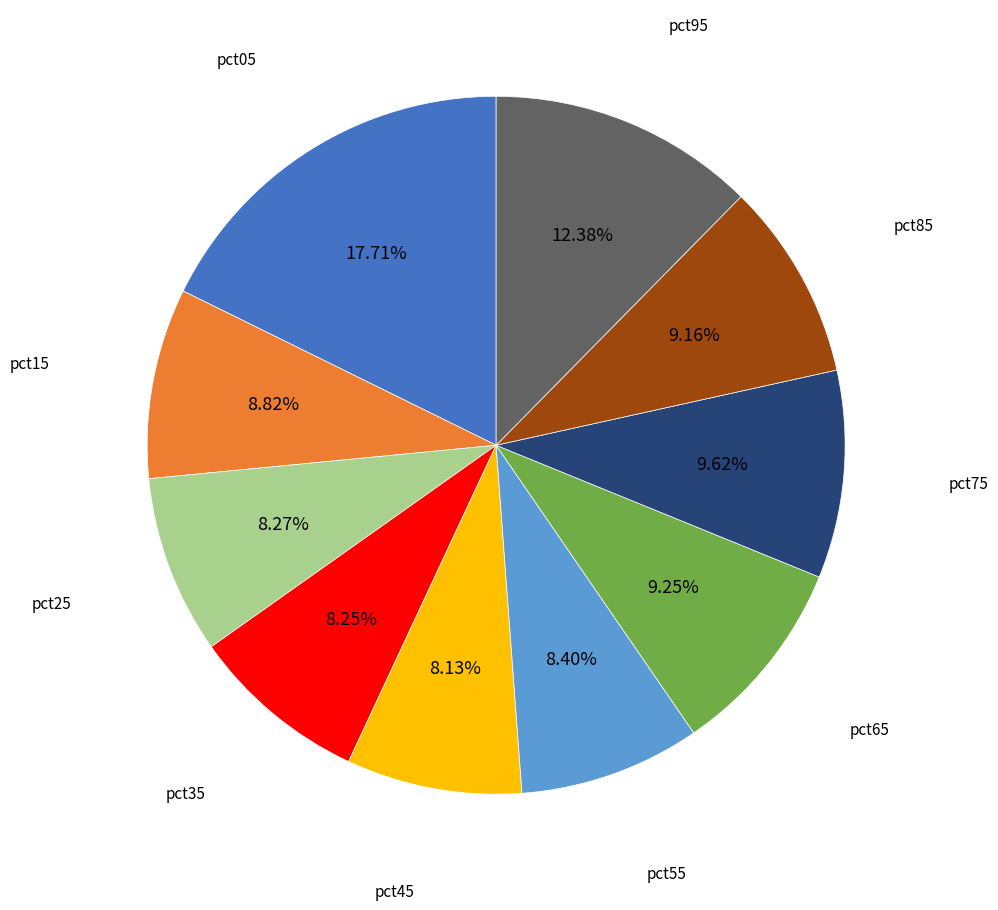

To the nearest percent, what is the combined percentage of pct75 and pct55?

18%